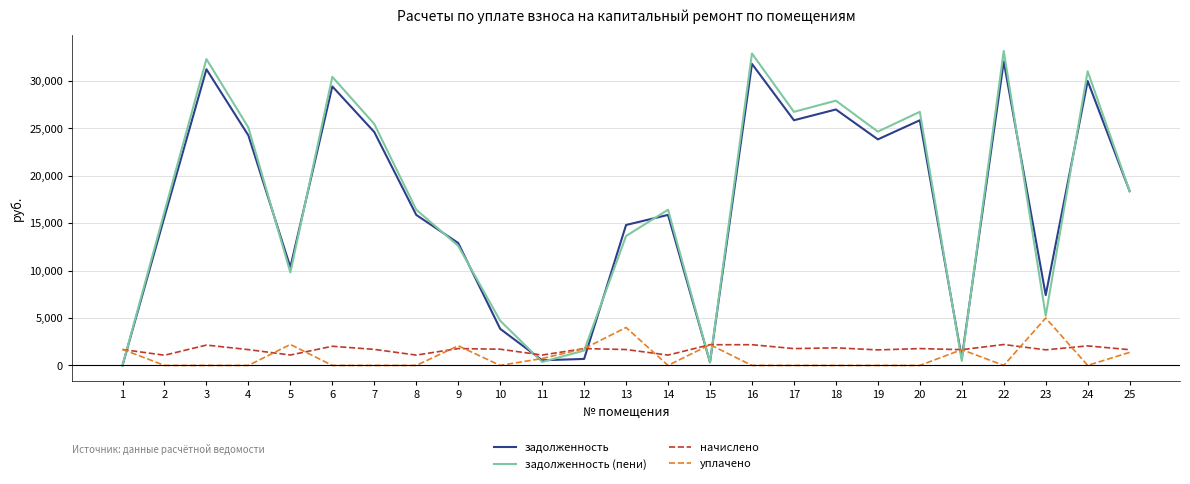

How many times do задолженность and начислено cross each other?

7